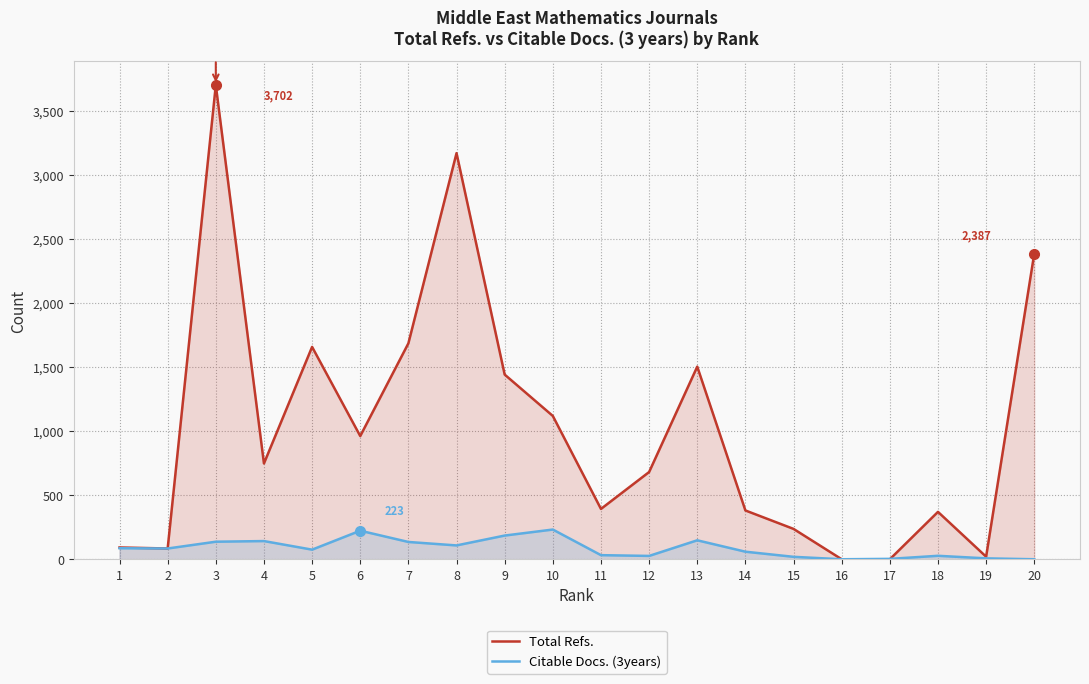

Does the chart display data point markers on the line(s)?

No